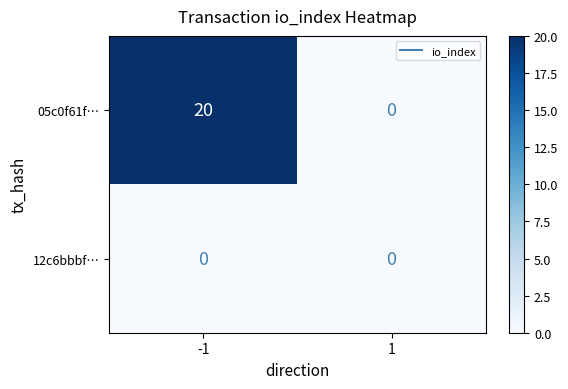

At -1, list the series in order from smallest to largest.

12c6bbbf…, 05c0f61f…